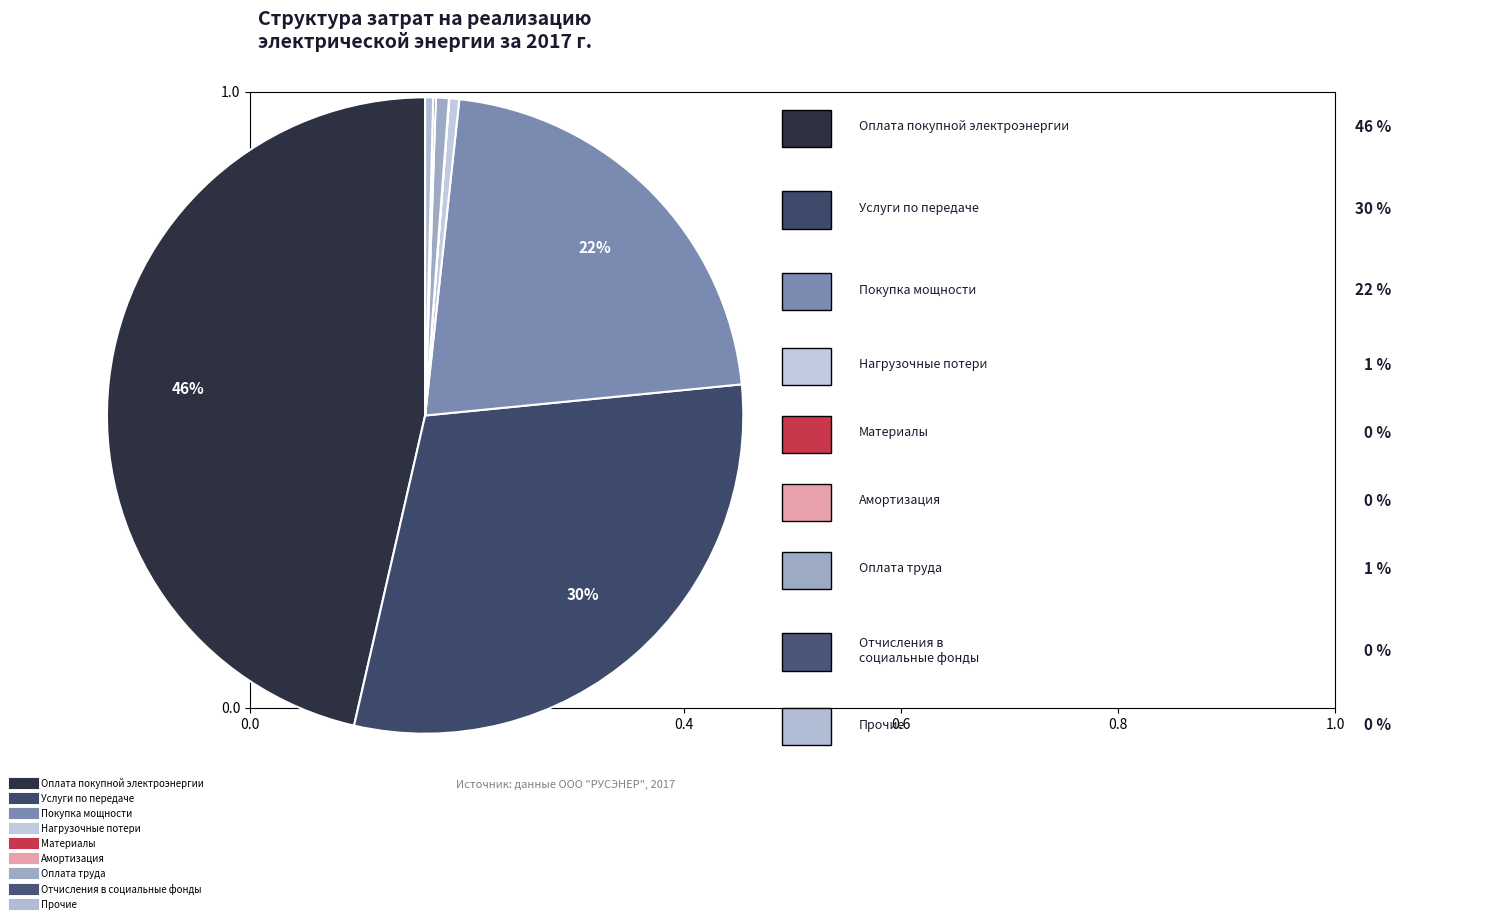

Is there a majority slice in this chart?

No